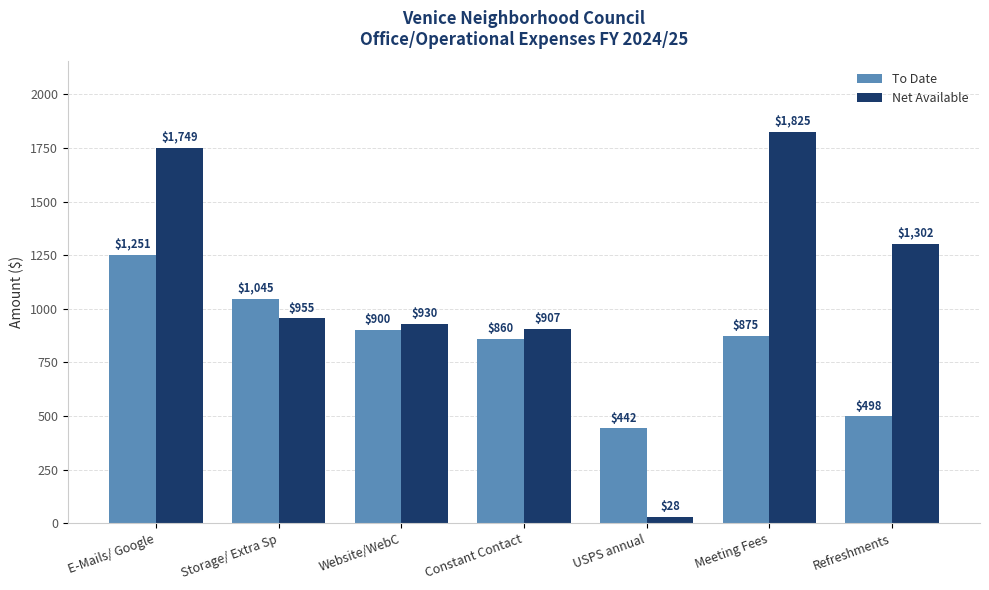

At which label is To Date closest to 846?

Constant Contact